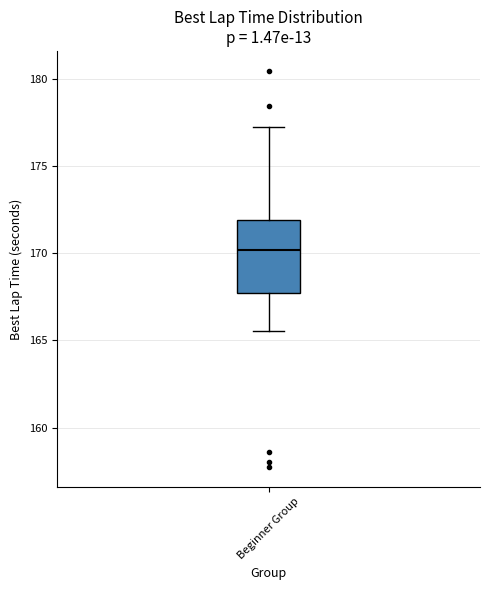

Where is the upper edge of the box for Beginner Group on the y-axis? The values are not printed on the chart, so give them approximately, as read against the axis.

172.0